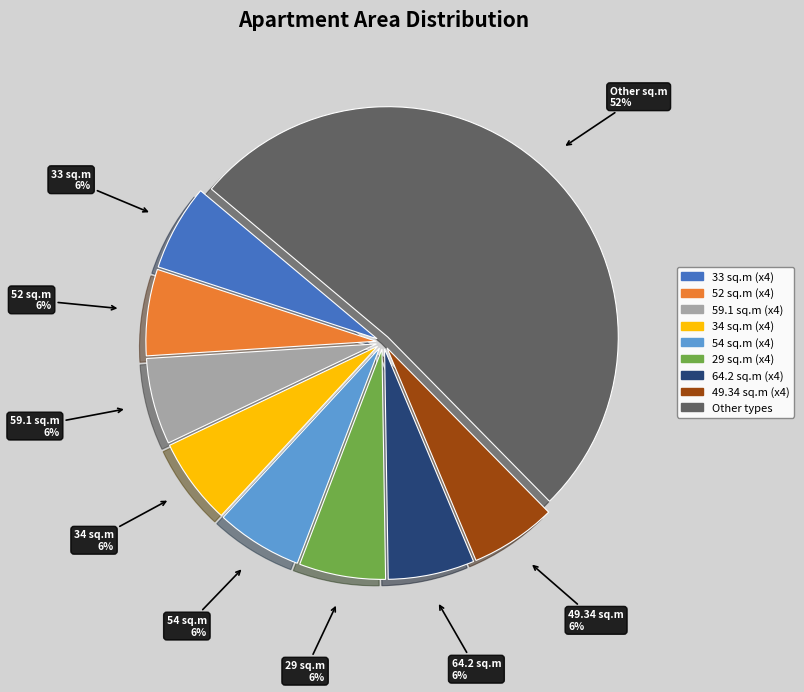

Do 52 sq.m (x4) and 34 sq.m (x4) together represent more than half of the pie?

No